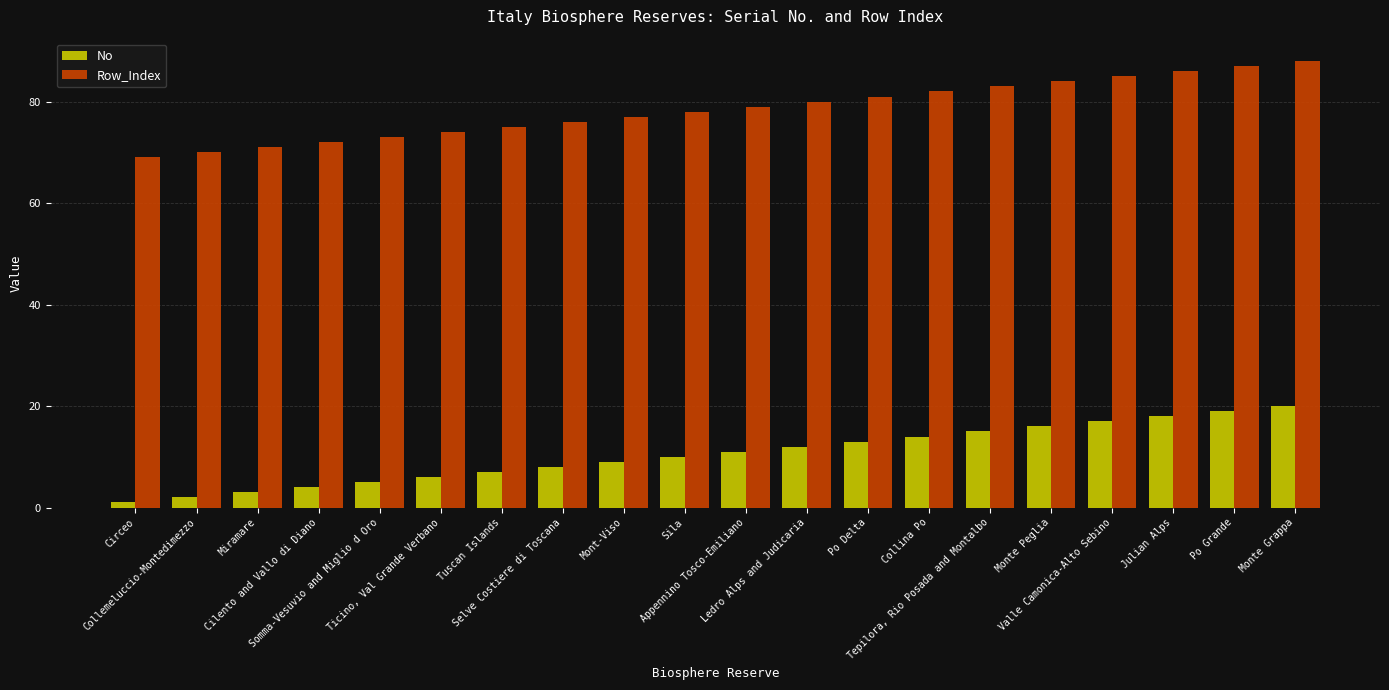

At how many categories does at least one series exceed 32?

20